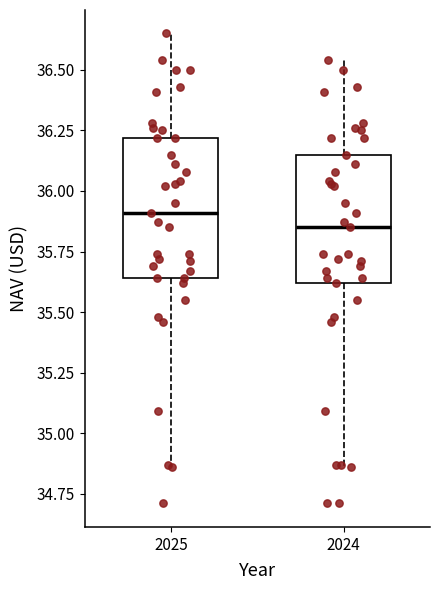

Which box's median line is the lowest?

2024